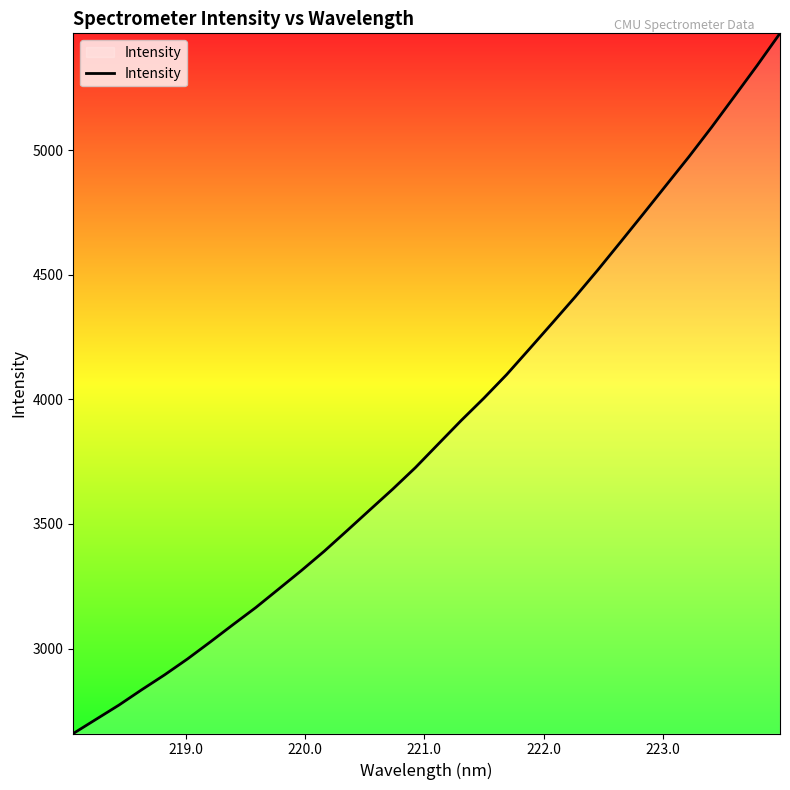

Does the chart have visible grid lines?

No